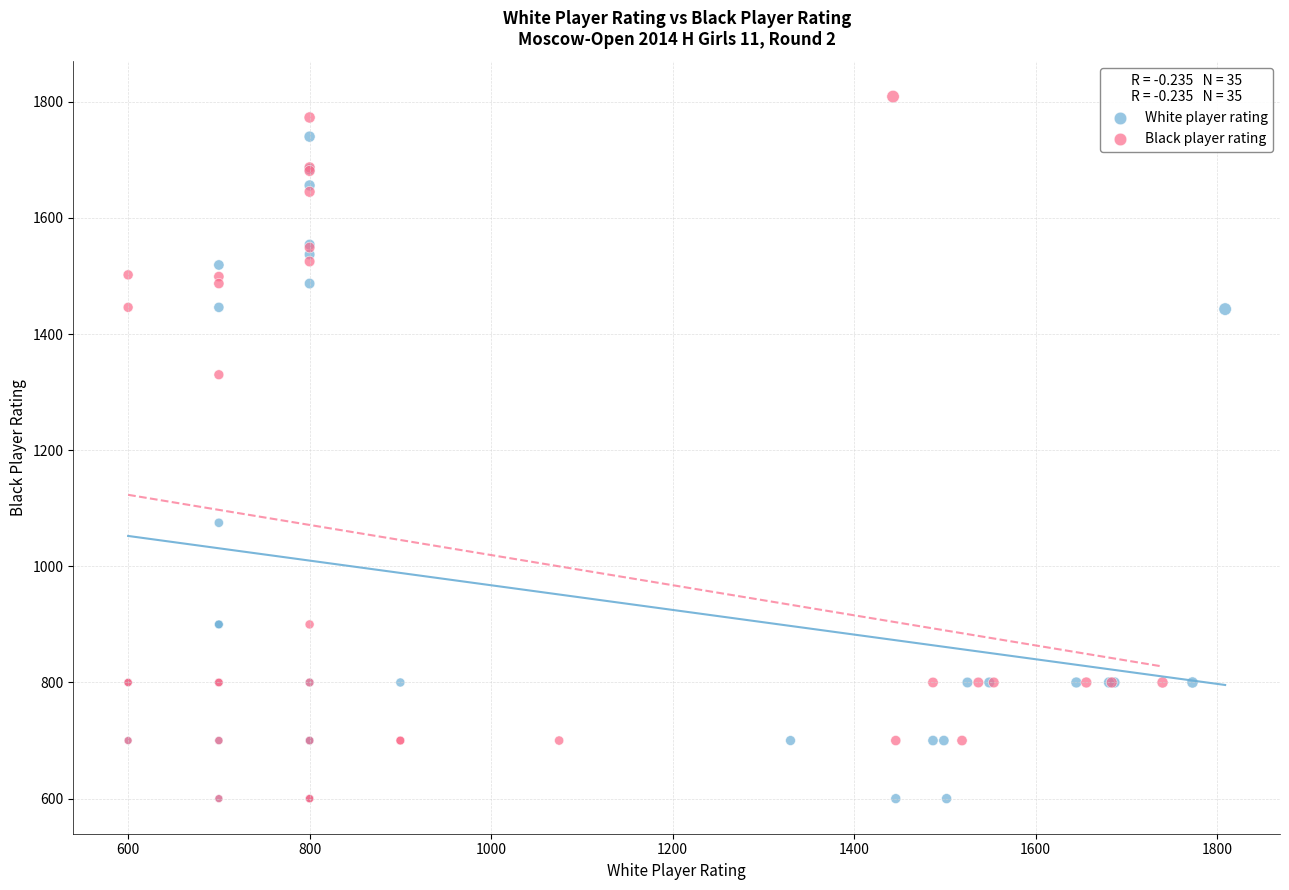

Which series has the widest spread of Y values?

Black player rating